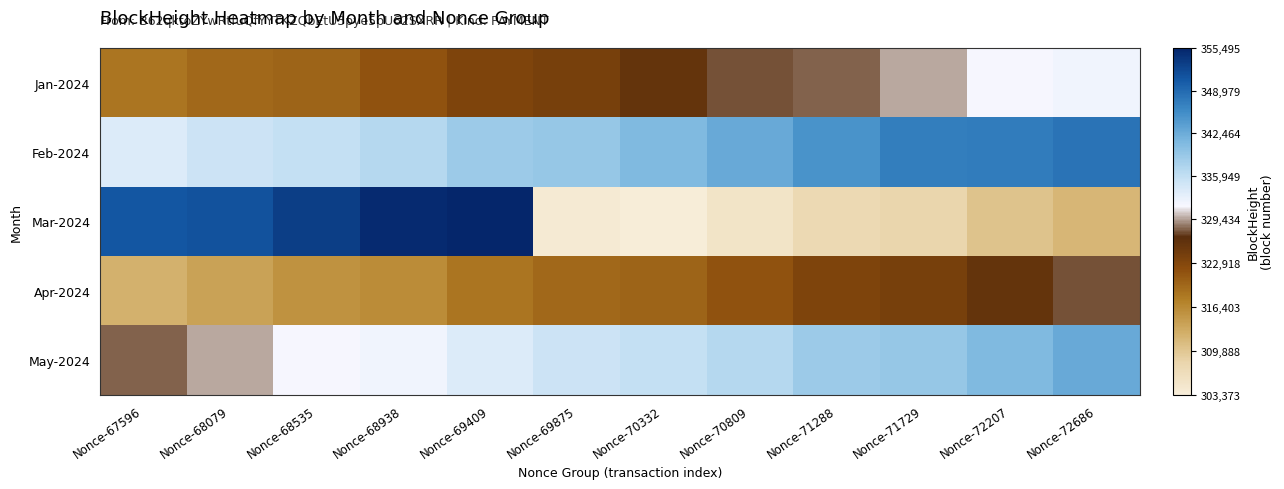

Between Nonce-69875 and Nonce-67596, which is larger?

Nonce-69875